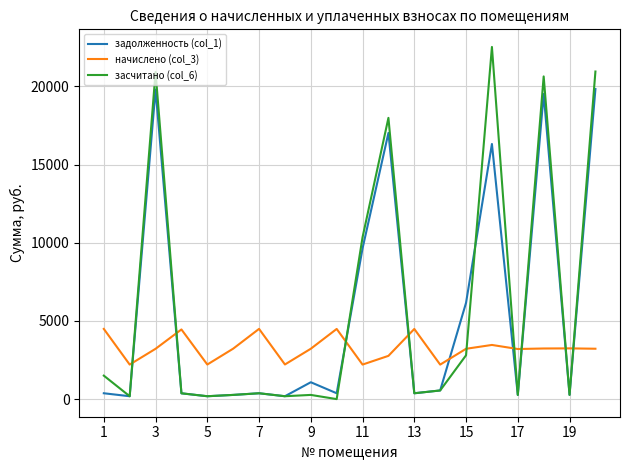

After their last crossing, which series has the higher values: начислено (col_3) or задолженность (col_1)?

задолженность (col_1)